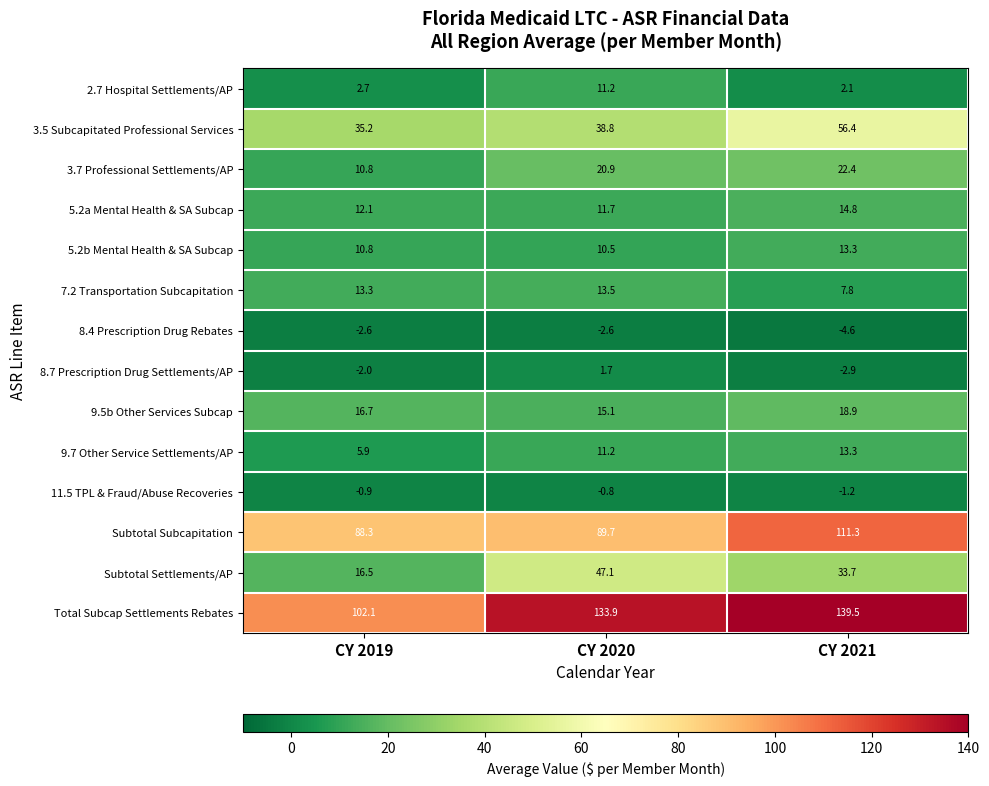

At which category does the chart reach its peak across all series?

CY 2021